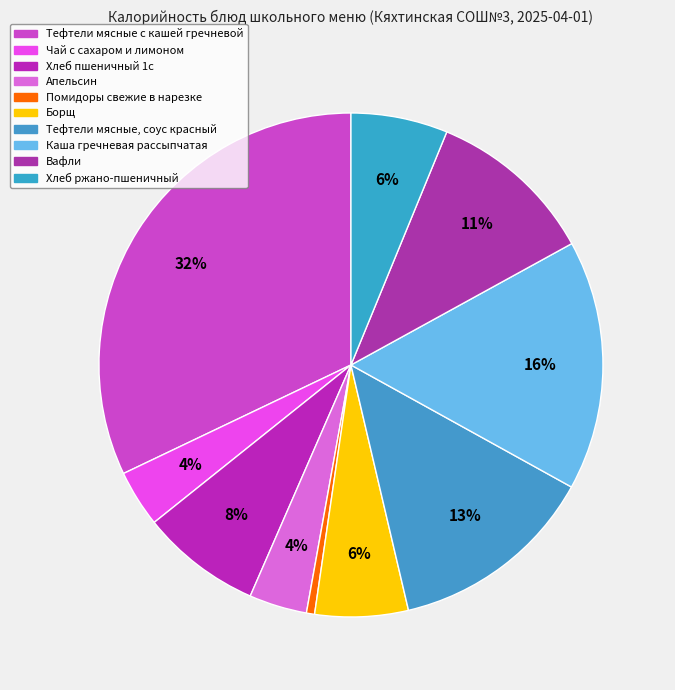

To the nearest percent, what is the combined percentage of Тефтели мясные, соус красный and Хлеб пшеничный 1с?

21%